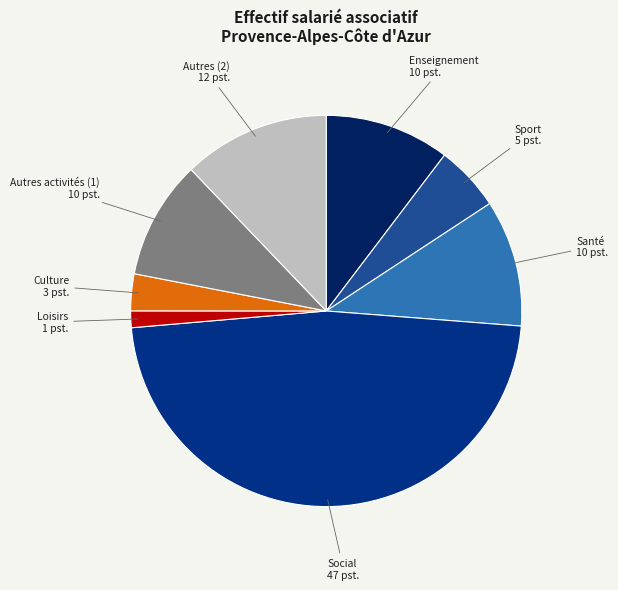

Combined, do Culture and Santé account for over 50%?

No